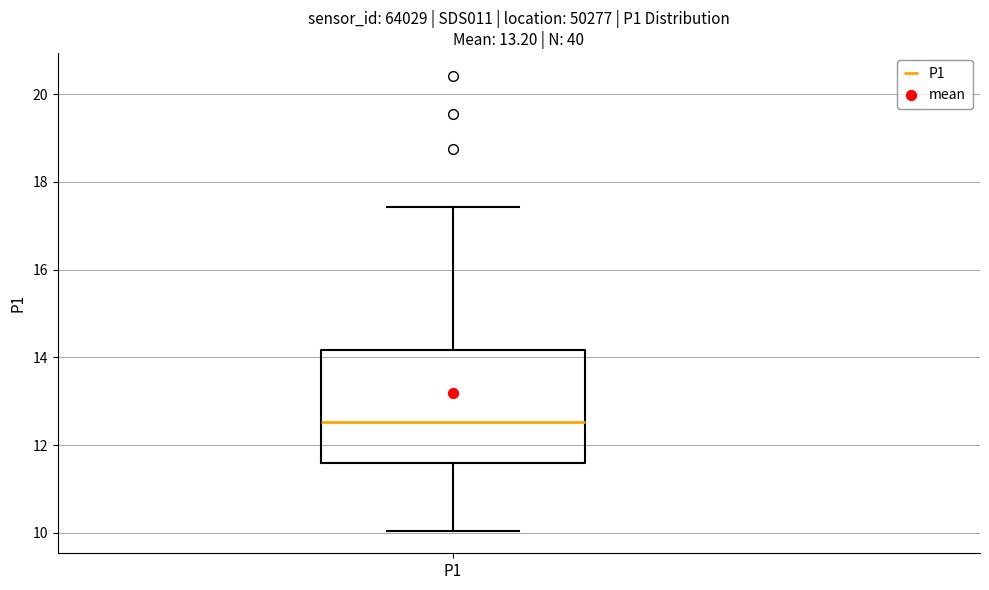

Where does the lower whisker of the box for P1 end on the y-axis? The values are not printed on the chart, so give them approximately, as read against the axis.

10.0